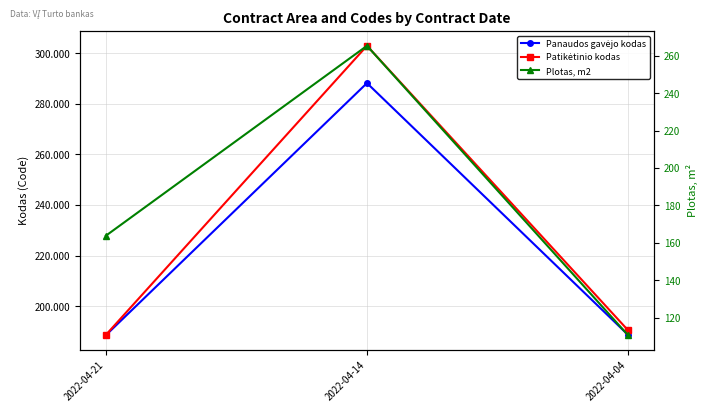

The Panaudos gavėjo kodas series shows 288204620.0 at 2022-04-14. True or false?

True